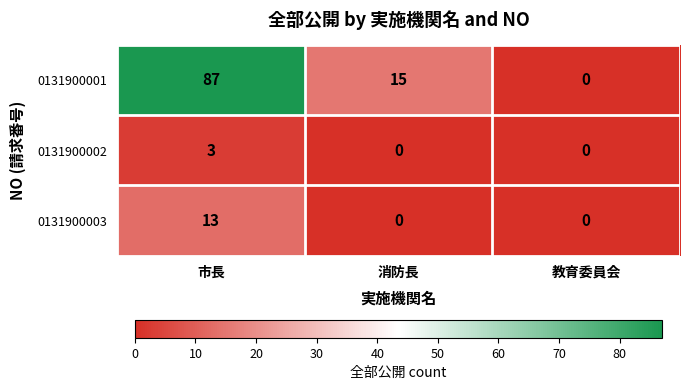

The value of 0131900002 at 消防長 is 0. True or false?

True